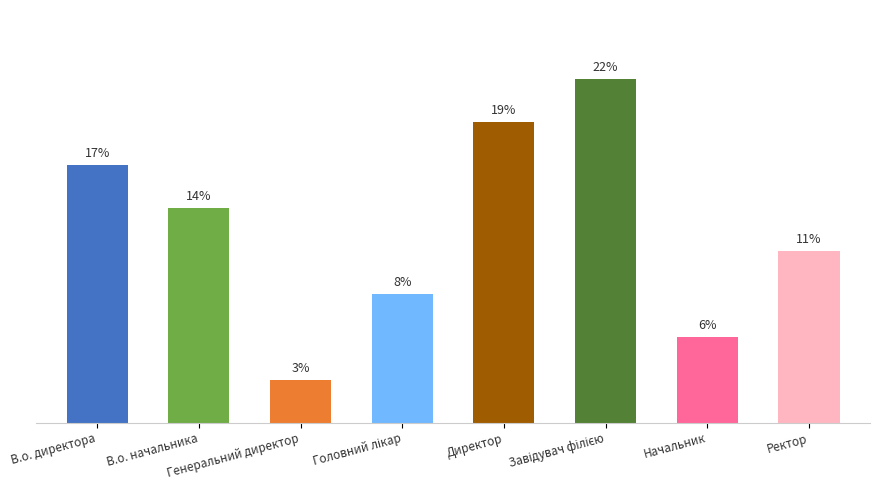

Does the chart contain any negative values?

No